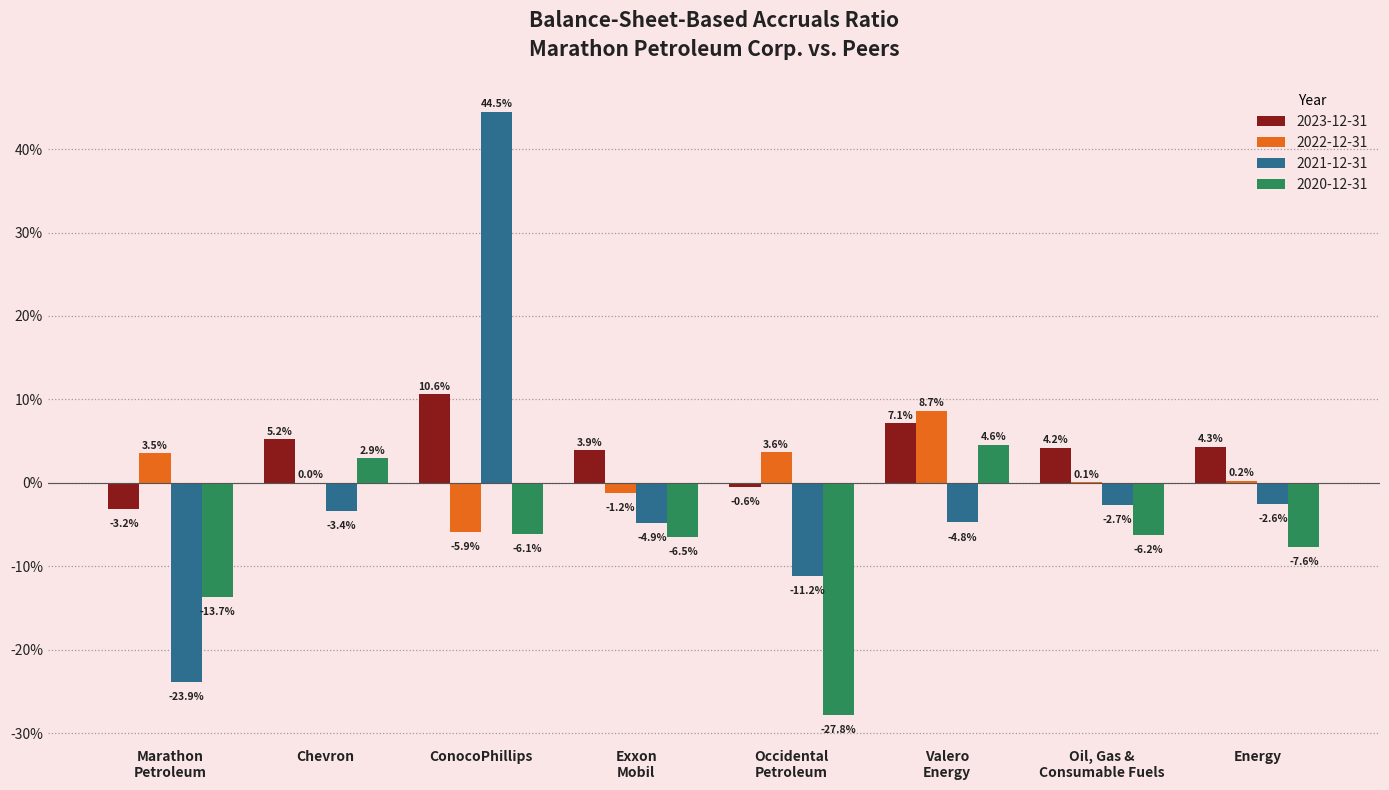

Is it true that 2021-12-31 equals -0.0 at Occidental
Petroleum?

False